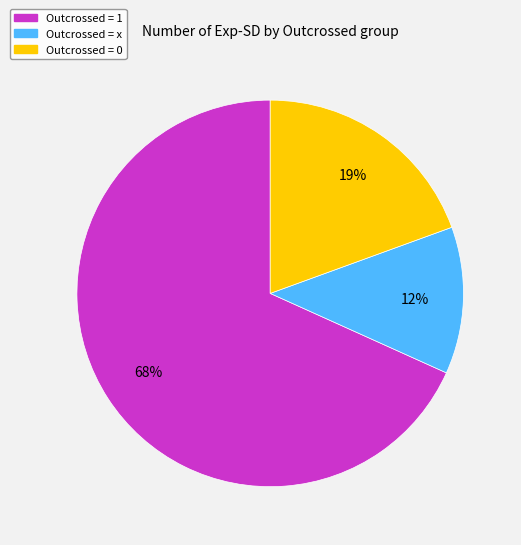

Is there a majority slice in this chart?

Yes